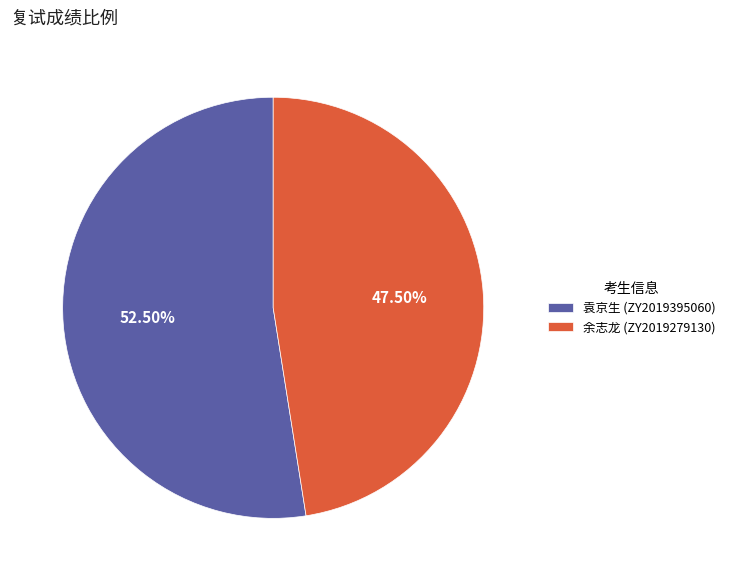

Which slice is the smallest?

余志龙 (ZY2019279130)